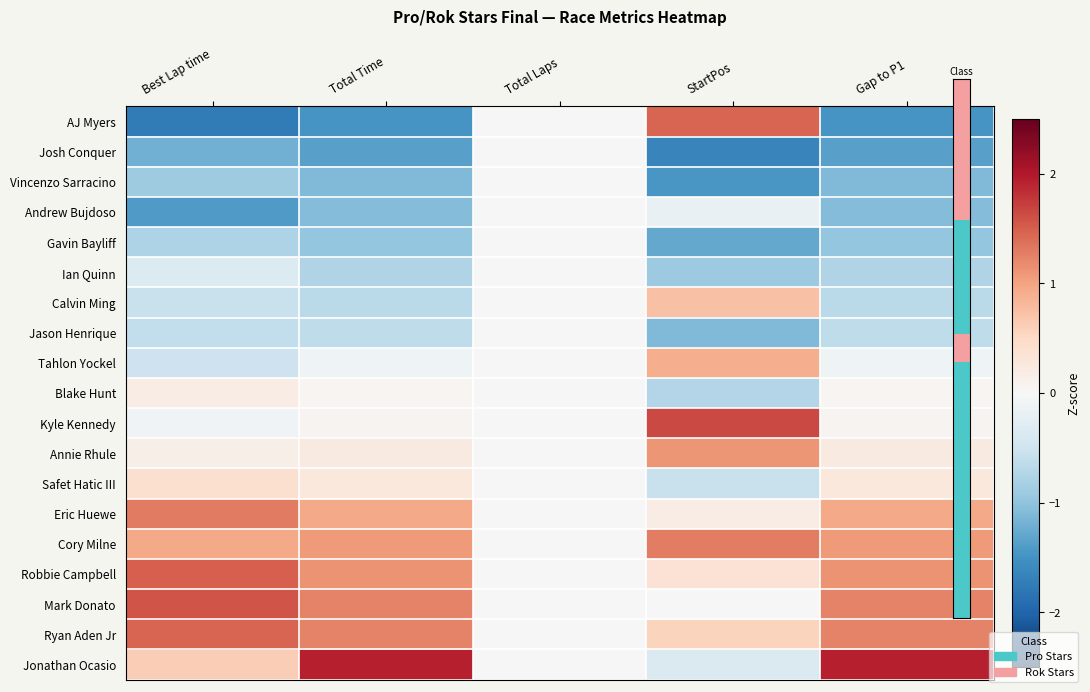

At Total Laps, list the series in order from smallest to largest.

AJ Myers, Josh Conquer, Vincenzo Sarracino, Andrew Bujdoso, Gavin Bayliff, Ian Quinn, Calvin Ming, Jason Henrique, Tahlon Yockel, Blake Hunt, Kyle Kennedy, Annie Rhule, Safet Hatic III, Eric Huewe, Cory Milne, Robbie Campbell, Mark Donato, Ryan Aden Jr, Jonathan Ocasio